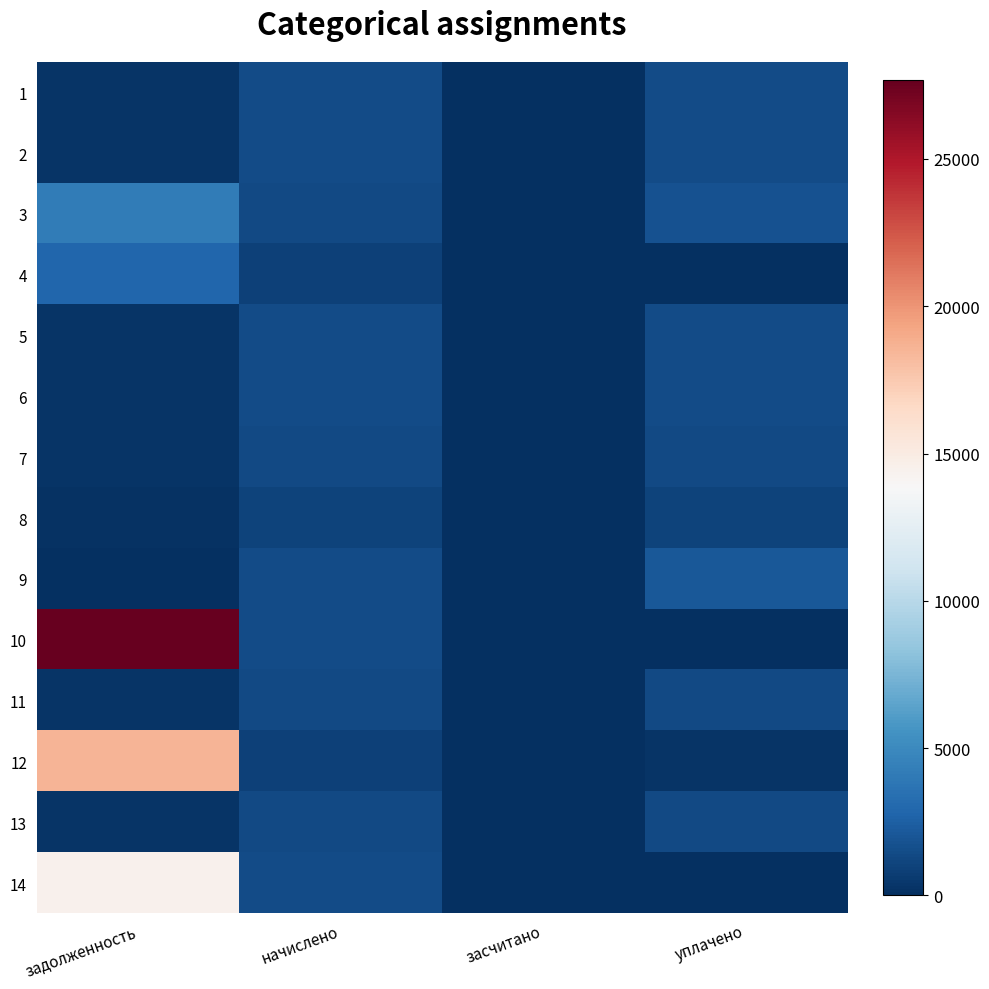

Reading right to left, what are all the values shown in this chart?

1: уплачено=1415.1	засчитано=0.0	начислено=1415.1	задолженность=235.8
2: уплачено=1461.0	засчитано=0.0	начислено=1453.3	задолженность=242.2
3: уплачено=1800.0	засчитано=0.0	начислено=1361.0	задолженность=4111.9
4: уплачено=0.0	засчитано=0.0	начислено=969.9	задолженность=2907.9
5: уплачено=1415.1	засчитано=0.0	начислено=1415.1	задолженность=235.8
6: уплачено=1446.9	засчитано=0.0	начислено=1446.9	задолженность=241.2
7: уплачено=1357.9	засчитано=0.0	начислено=1357.9	задолженность=226.3
8: уплачено=976.3	засчитано=0.0	начислено=976.3	задолженность=162.7
9: уплачено=2076.3	засчитано=0.0	начислено=1415.1	задолженность=0.0
10: уплачено=0.0	засчитано=0.0	начислено=1443.7	задолженность=27688.8
11: уплачено=1351.5	засчитано=0.0	начислено=1351.5	задолженность=225.2
12: уплачено=300.0	засчитано=0.0	начислено=969.9	задолженность=18601.6
13: уплачено=1399.2	засчитано=0.0	начислено=1399.2	задолженность=233.2
14: уплачено=0.0	засчитано=0.0	начислено=1466.0	задолженность=14444.4